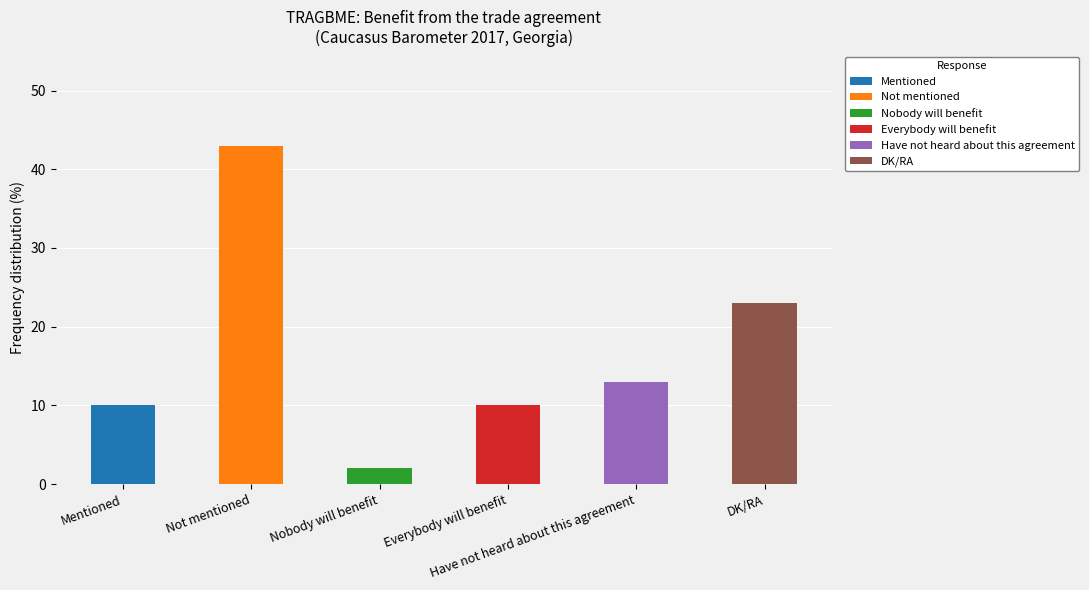

What is the change in value from Mentioned to Have not heard about this agreement?

+3